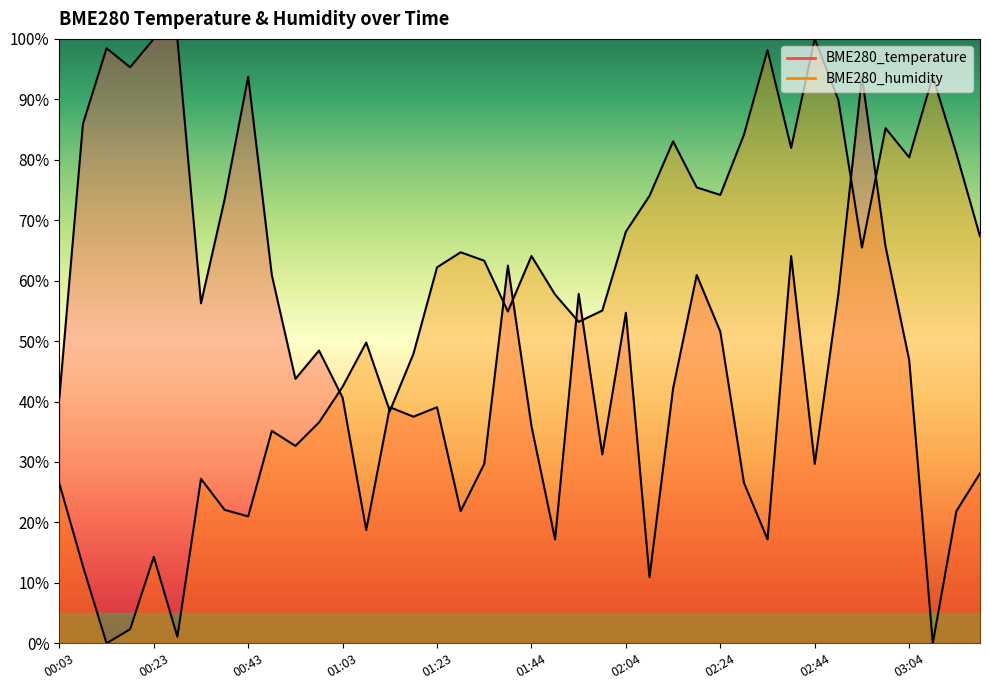

Between which two adjacent categories do BME280_humidity and BME280_temperature first intersect?

00:58 and 01:03